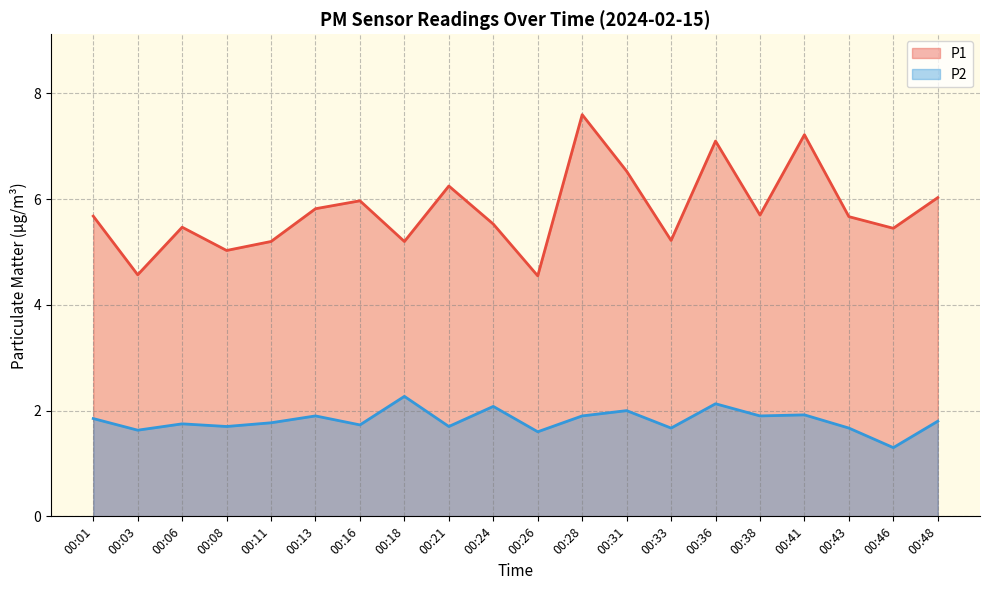

Rank the categories by P2 value from lowest to highest.

00:46, 00:26, 00:03, 00:33, 00:43, 00:08, 00:21, 00:16, 00:06, 00:11, 00:48, 00:01, 00:13, 00:28, 00:38, 00:41, 00:31, 00:24, 00:36, 00:18